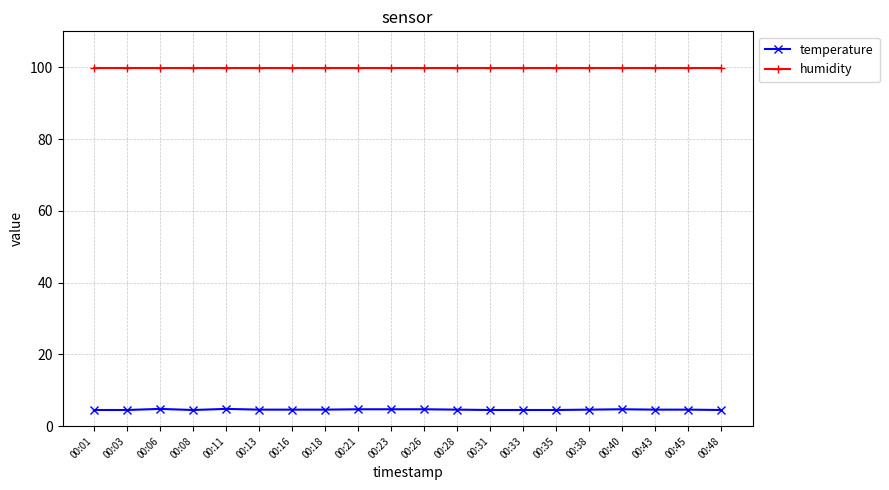

What is the difference between the temperature values at 00:35 and 00:16?

0.1